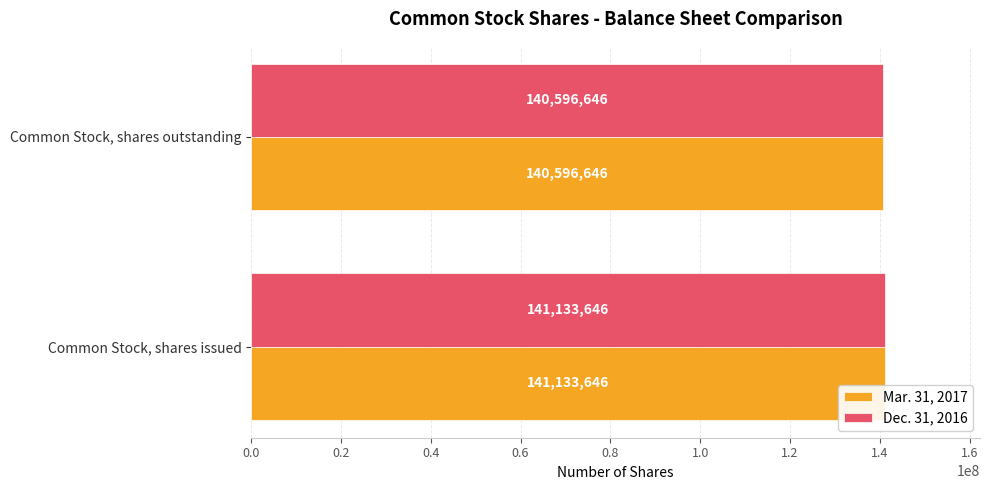

List the labels in order of Dec. 31, 2016 value, largest first.

Common Stock, shares issued, Common Stock, shares outstanding